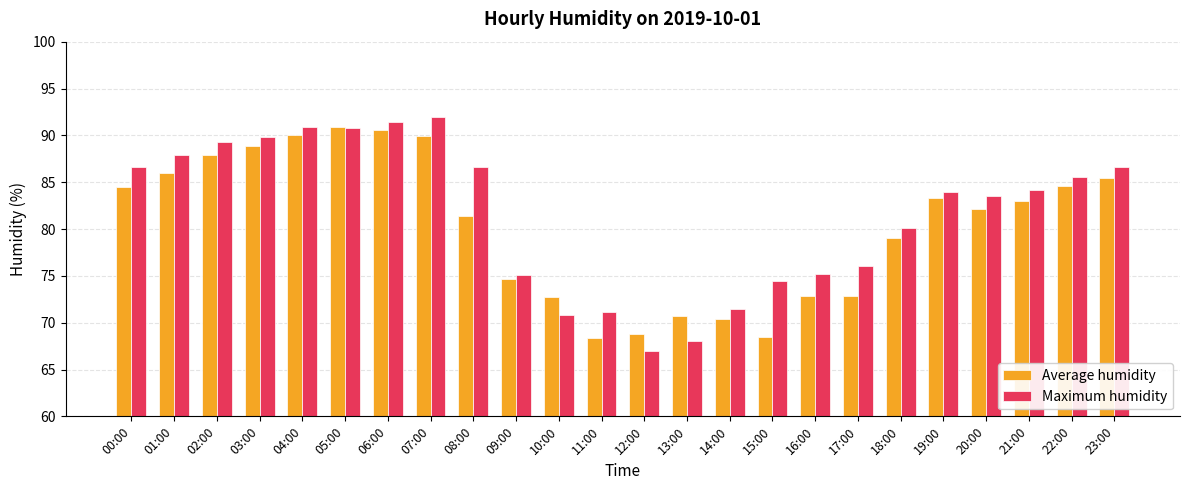

At which category does the chart reach its minimum across all series?

12:00